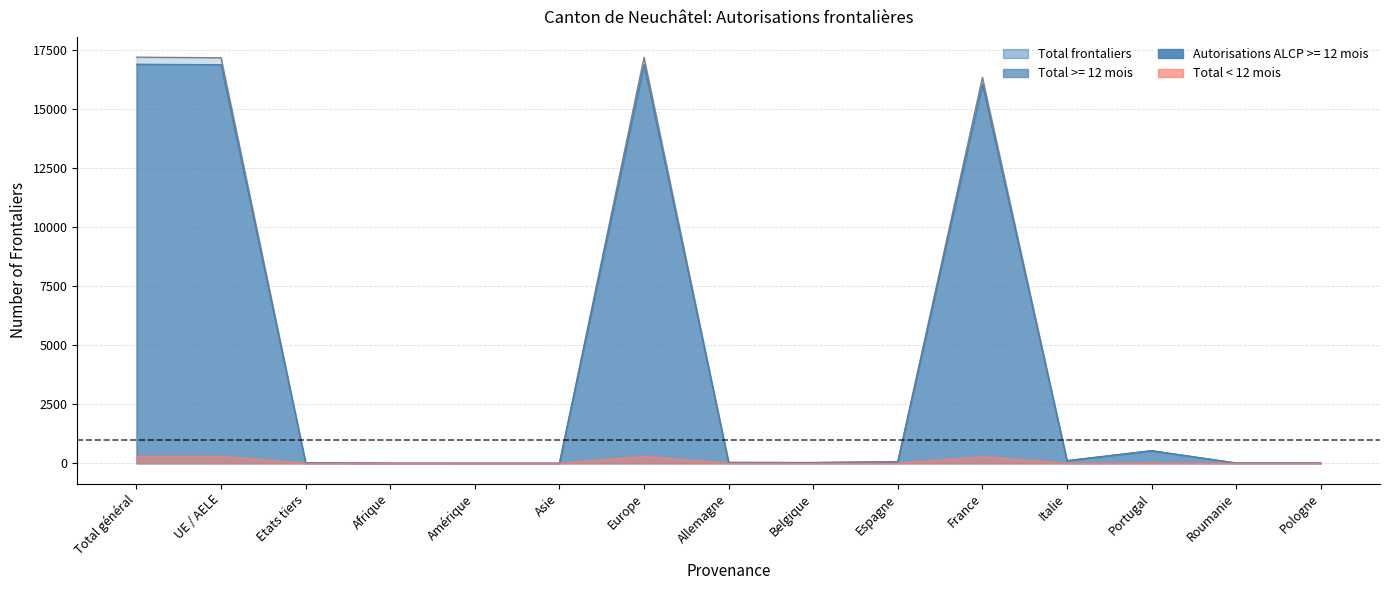

Which has a higher value, Pologne or Afrique?

Pologne